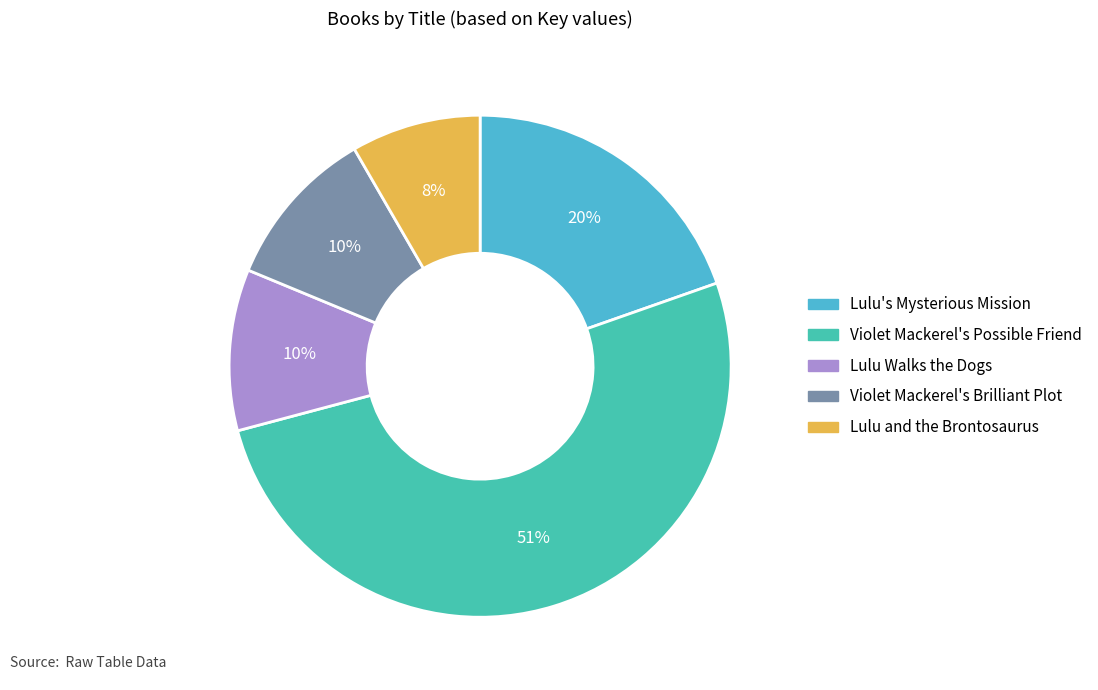

How many segments does this pie chart have?

5